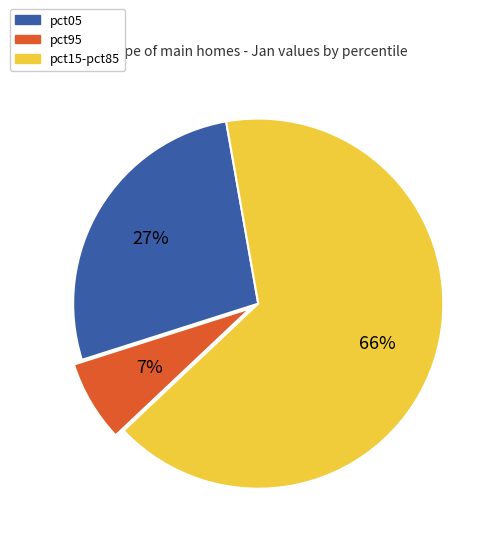

To the nearest percent, what is the average slice percentage?

33%